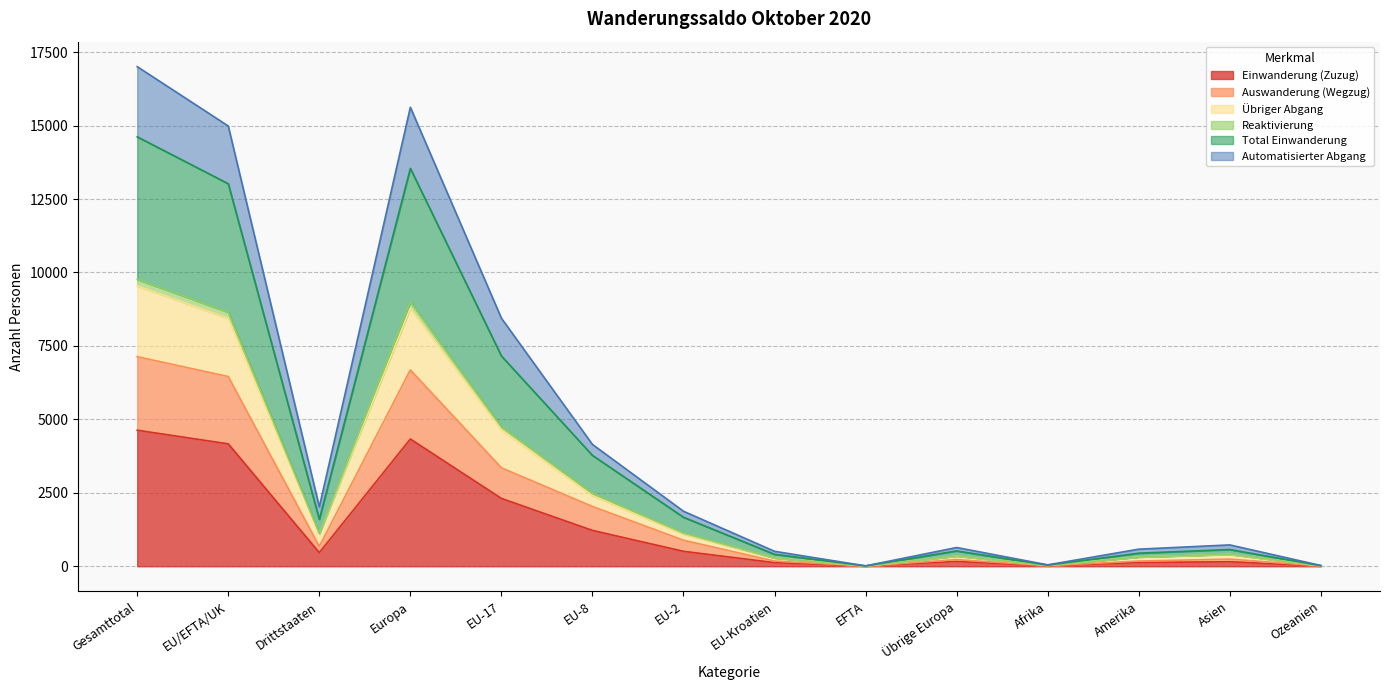

Which category has the highest value across all series?

Gesamttotal